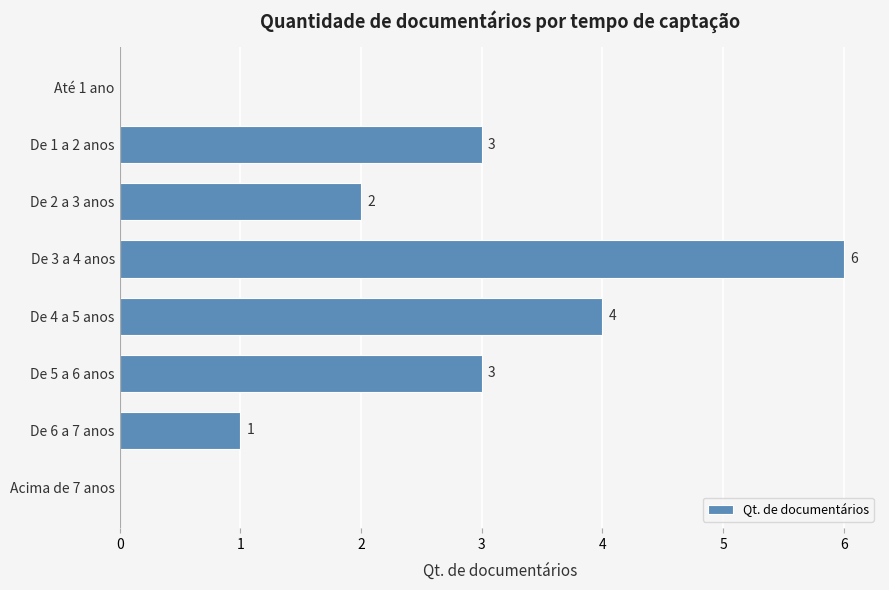

Reading top to bottom, transcribe all the data shown in this chart.

Até 1 ano=0	De 1 a 2 anos=3	De 2 a 3 anos=2	De 3 a 4 anos=6	De 4 a 5 anos=4	De 5 a 6 anos=3	De 6 a 7 anos=1	Acima de 7 anos=0